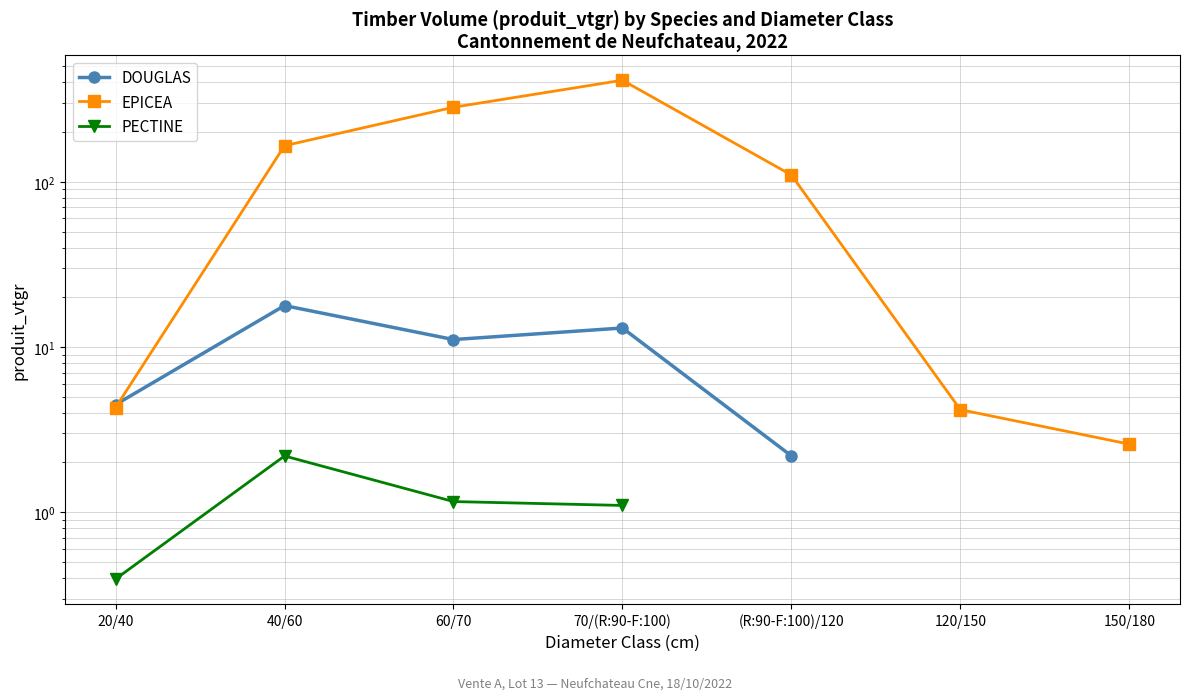

True or false: PECTINE has more than 1 interior local peaks.

False